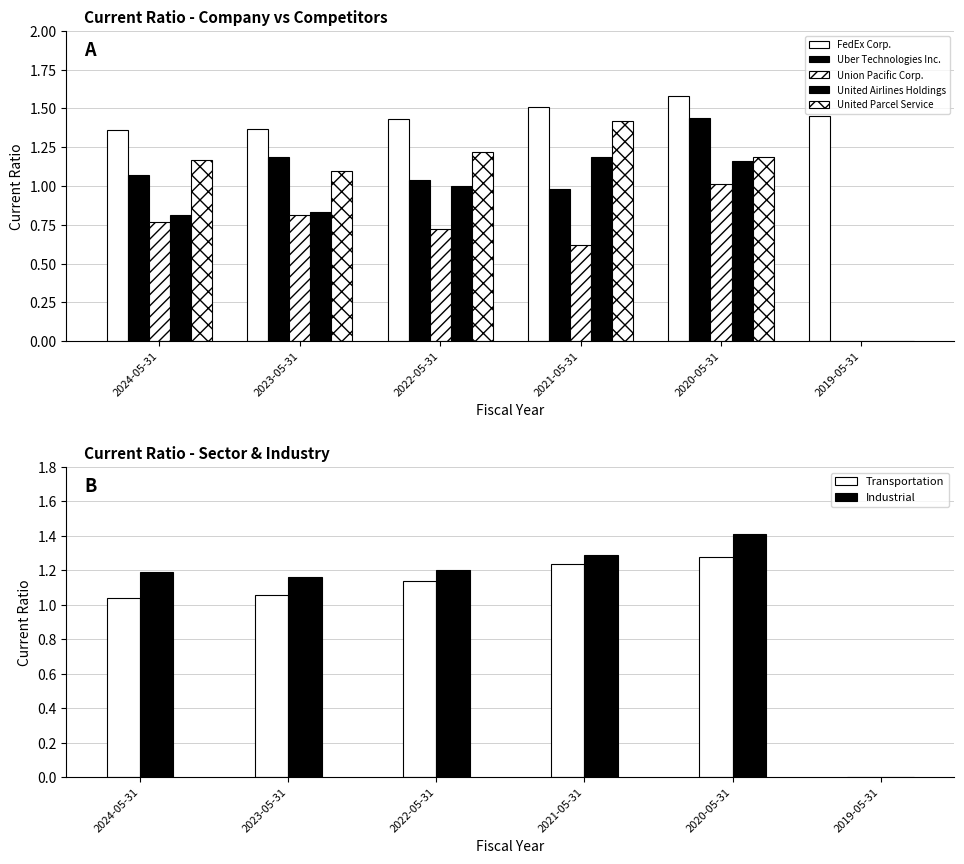

How many bars are there in each group?

5